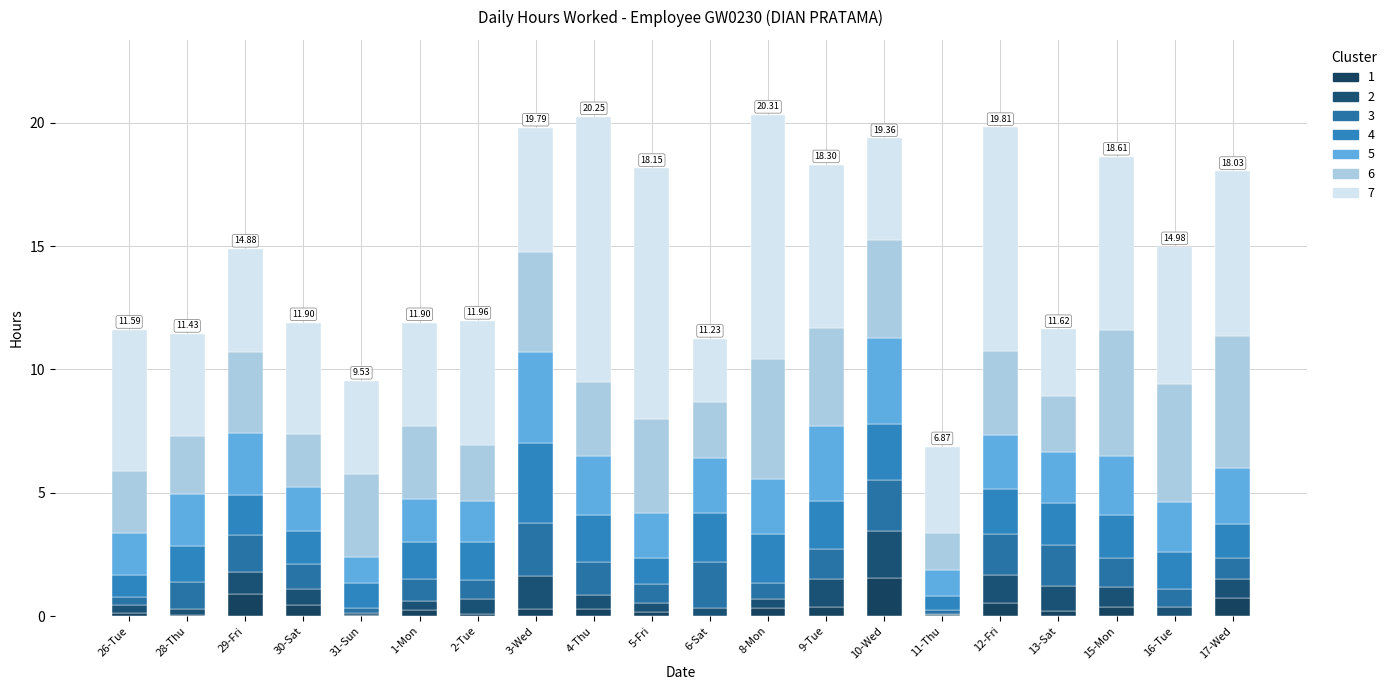

How many distinct data groups are displayed?

7